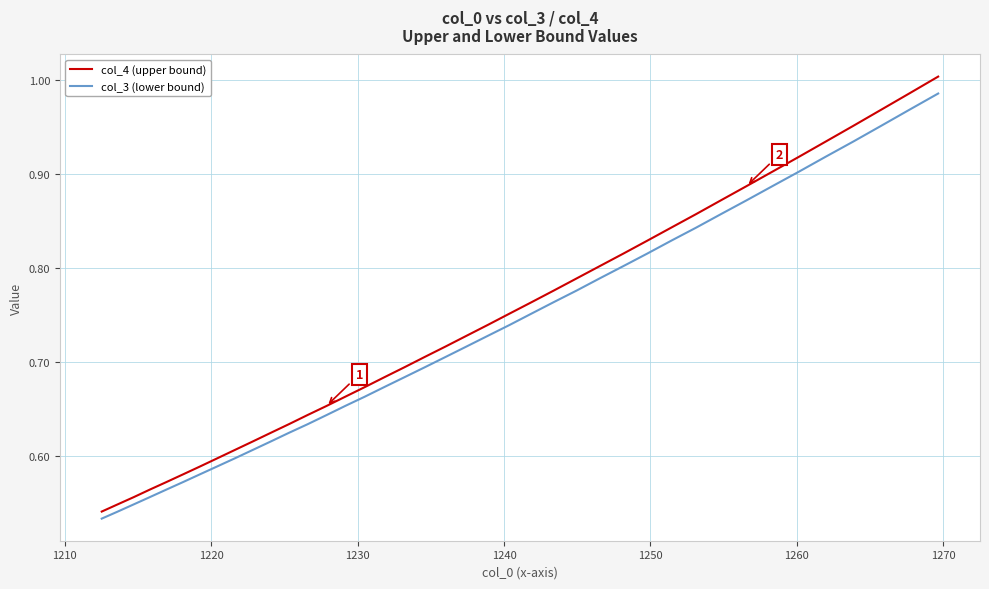

Which series has the widest spread of values?

col_4 (upper bound)